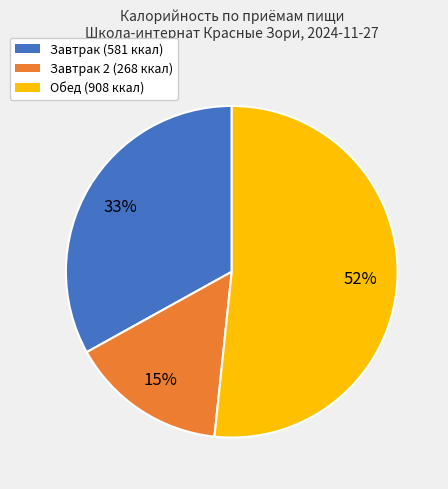

Which has a higher value, Завтрак (581 ккал) or Завтрак 2 (268 ккал)?

Завтрак (581 ккал)